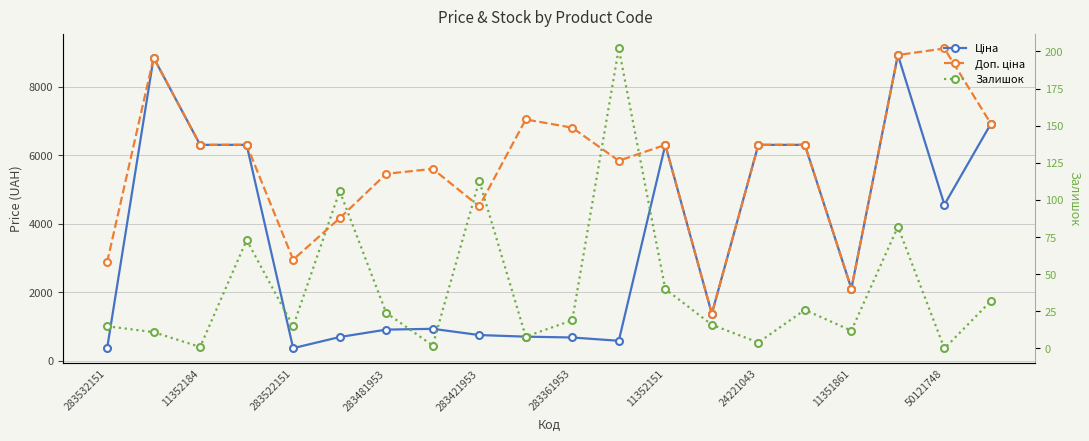

Is it true that Залишок equals 38.3 at 283481953?

False